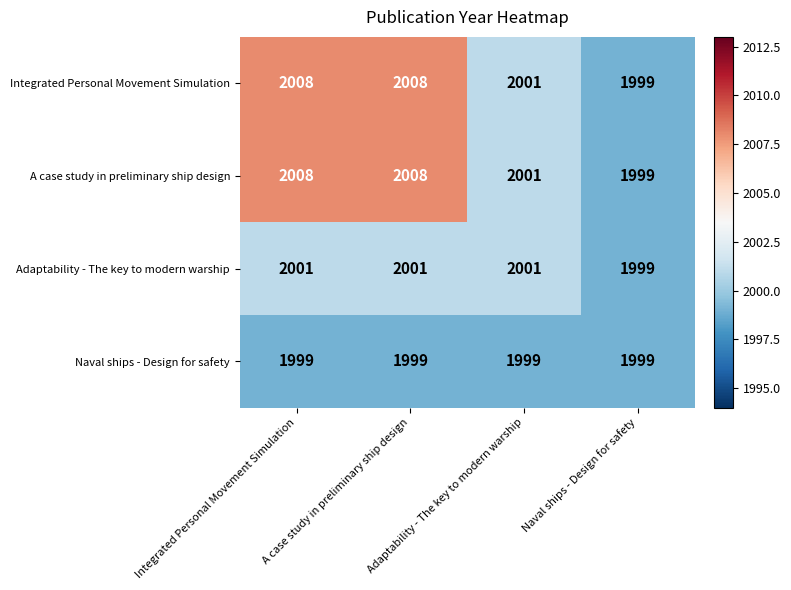

At which label does A case study in preliminary ship design reach its minimum?

Naval ships - Design for safety